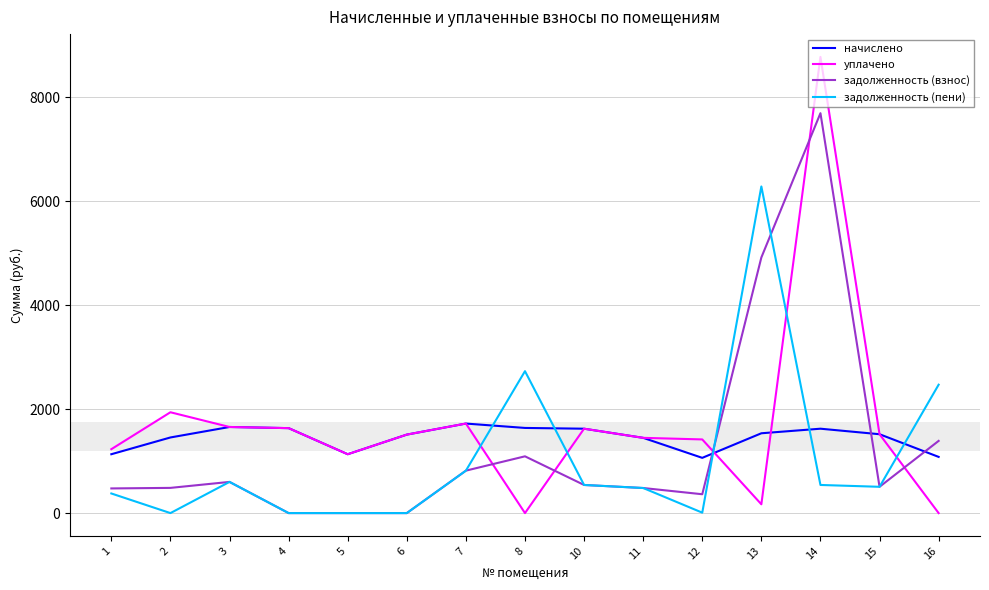

Which series changed the most between 7 and 13?

задолженность (пени)